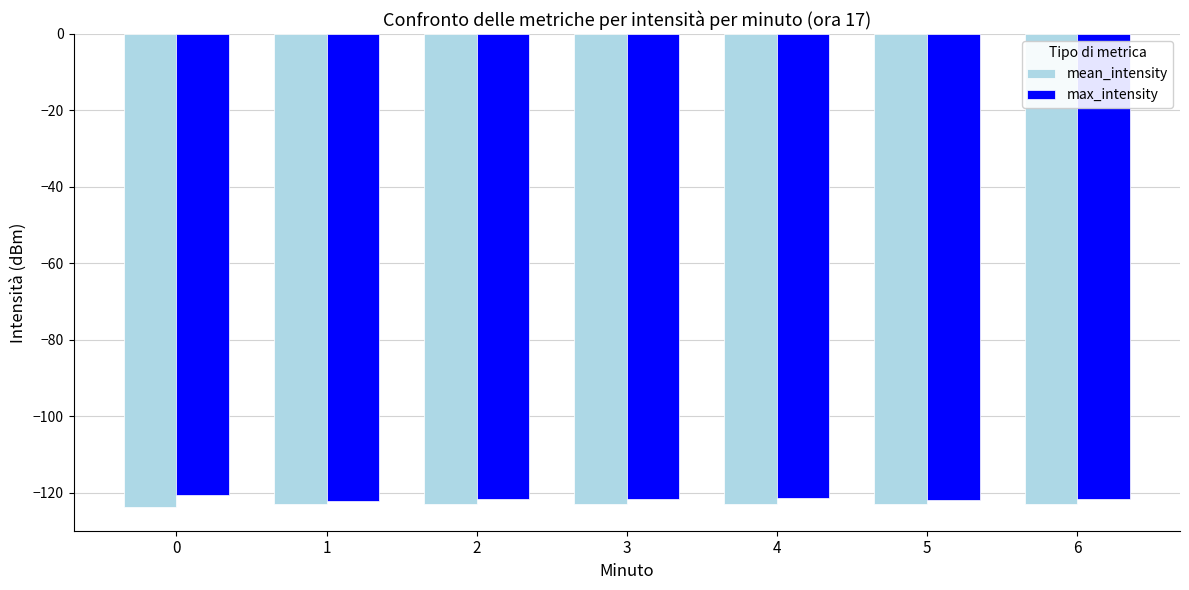

What are all the series names shown in the legend?

mean_intensity, max_intensity